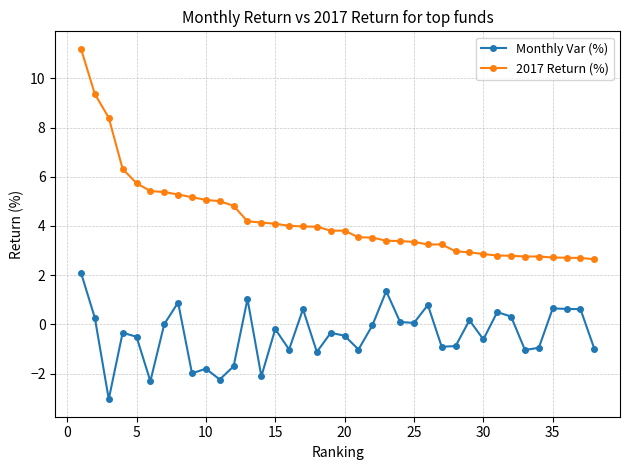

Rank the series by their maximum value, from highest to lowest.

2017 Return (%), Monthly Var (%)